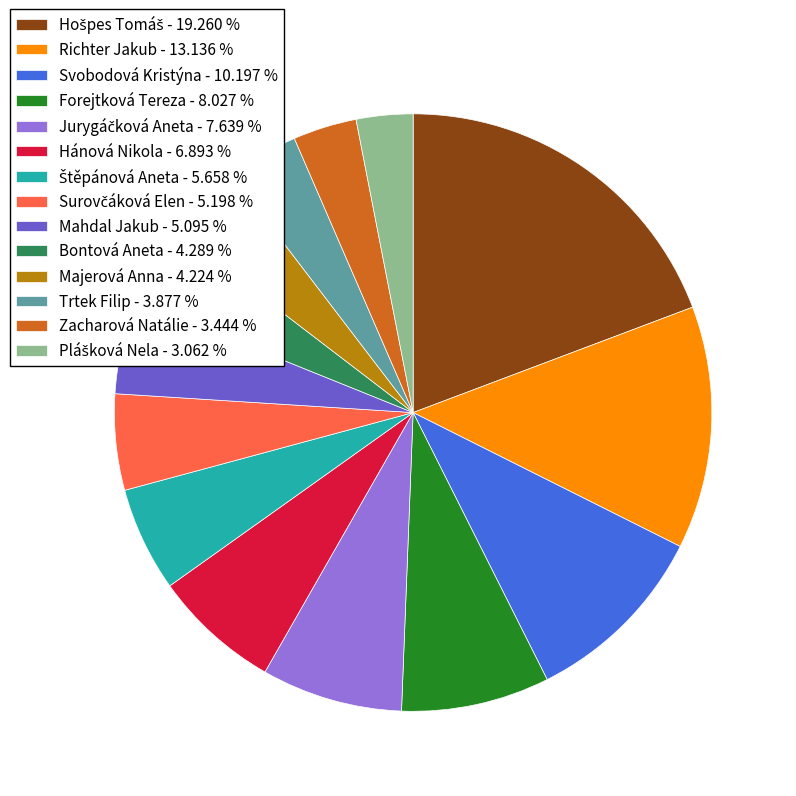

Do Zacharová Natálie and Richter Jakub together represent more than half of the pie?

No